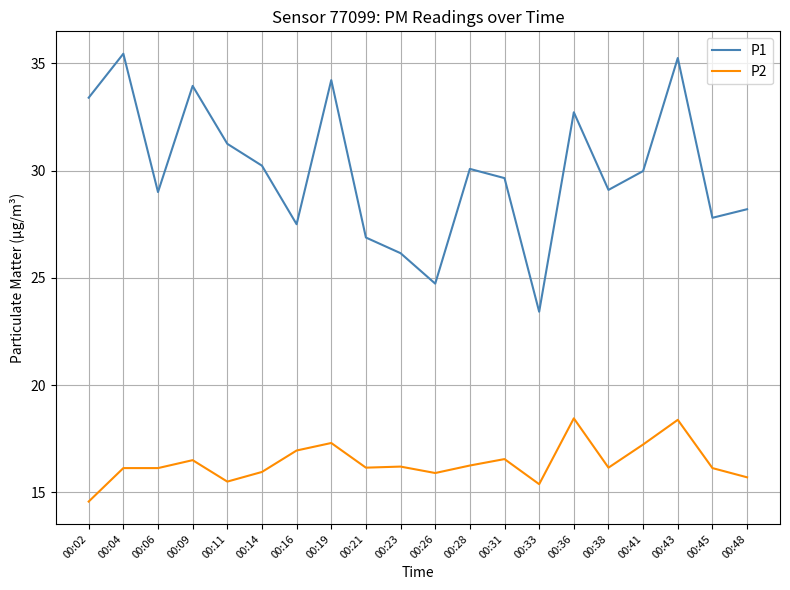

List the series in order of their peak value, lowest first.

P2, P1